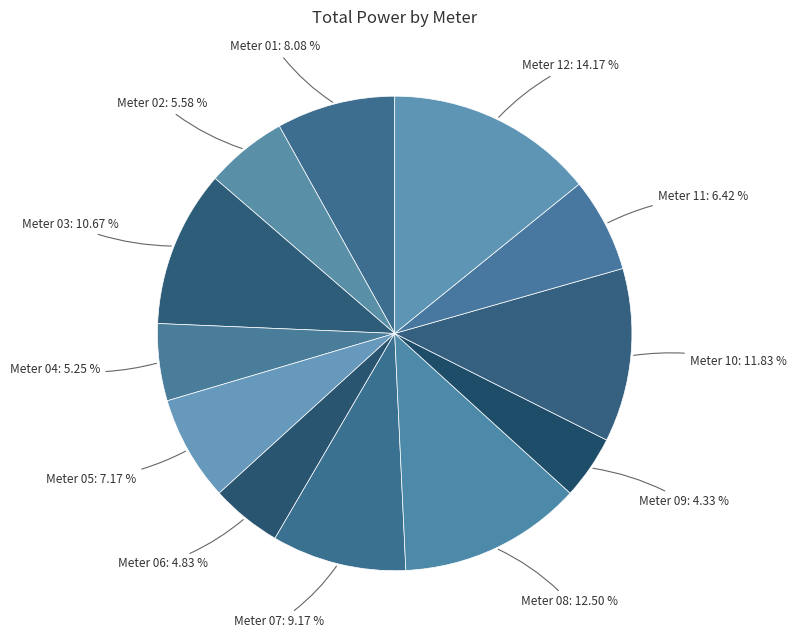

Count the number of slices in the pie.

12